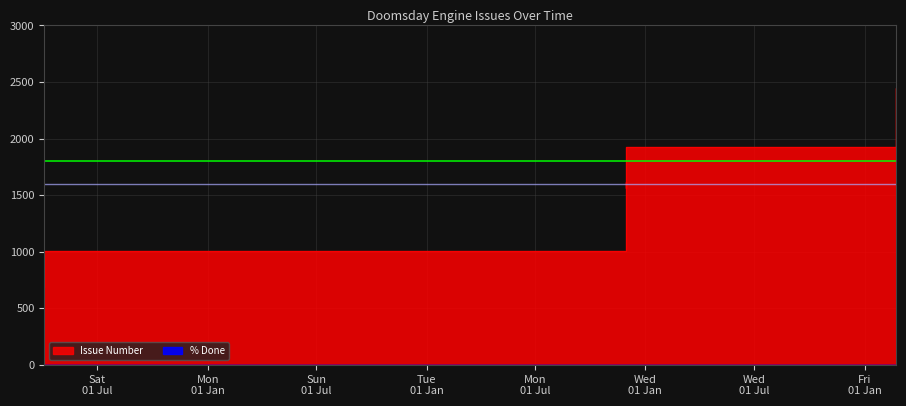

At which label is the value closest to 1567?

2019-11-29 19:14